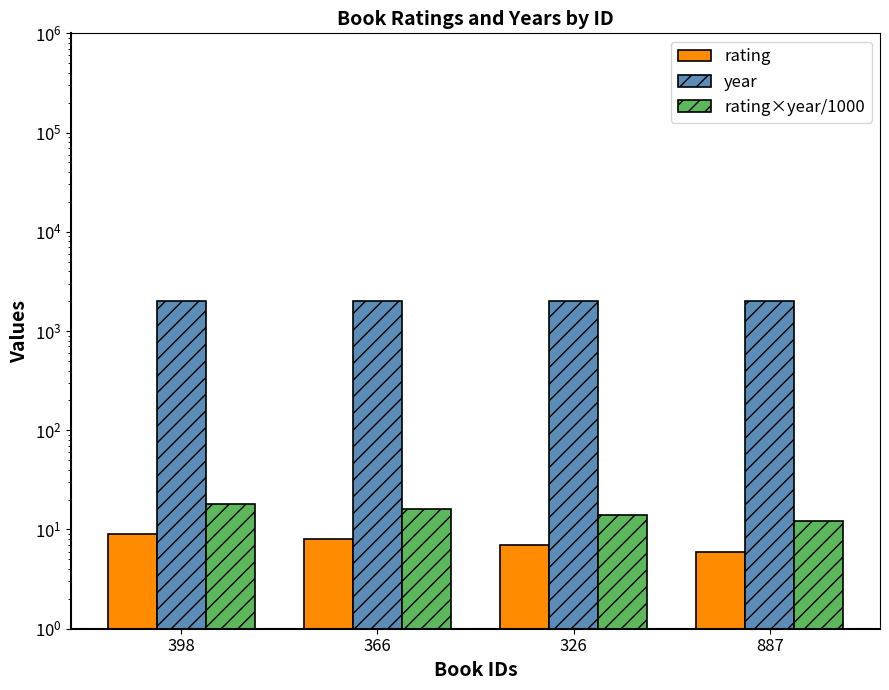

How many bars are there in total?

12